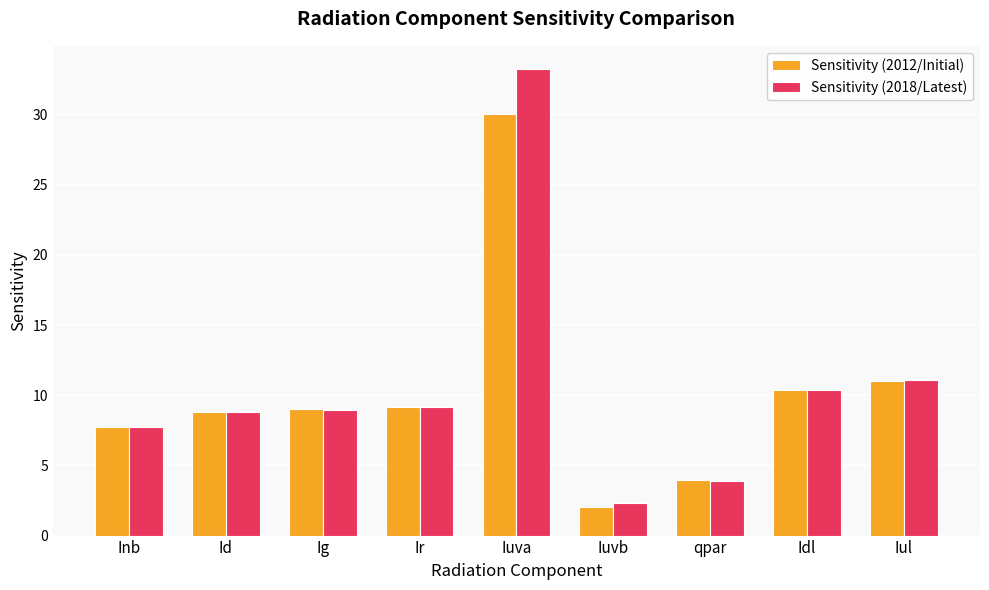

Which category has the lowest value in the Sensitivity (2012/Initial) series?

Iuvb